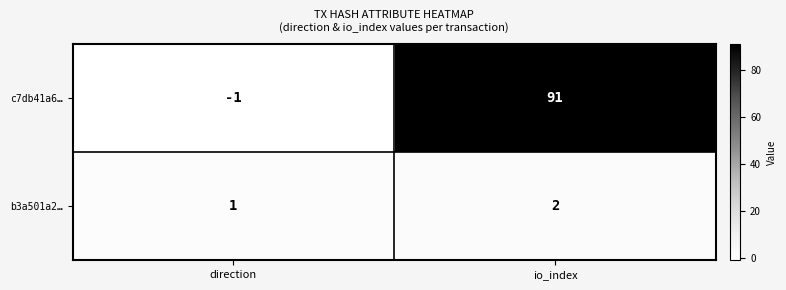

Where is c7db41a6… nearest to the value 45?

direction